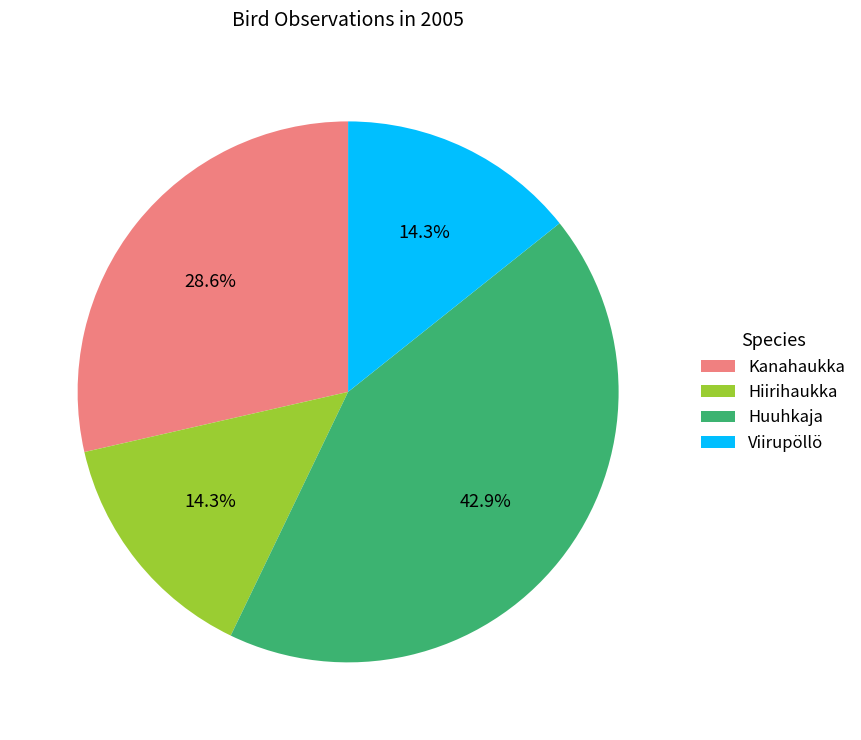

What percentage is the Viirupöllö slice, to the nearest percent?

14%